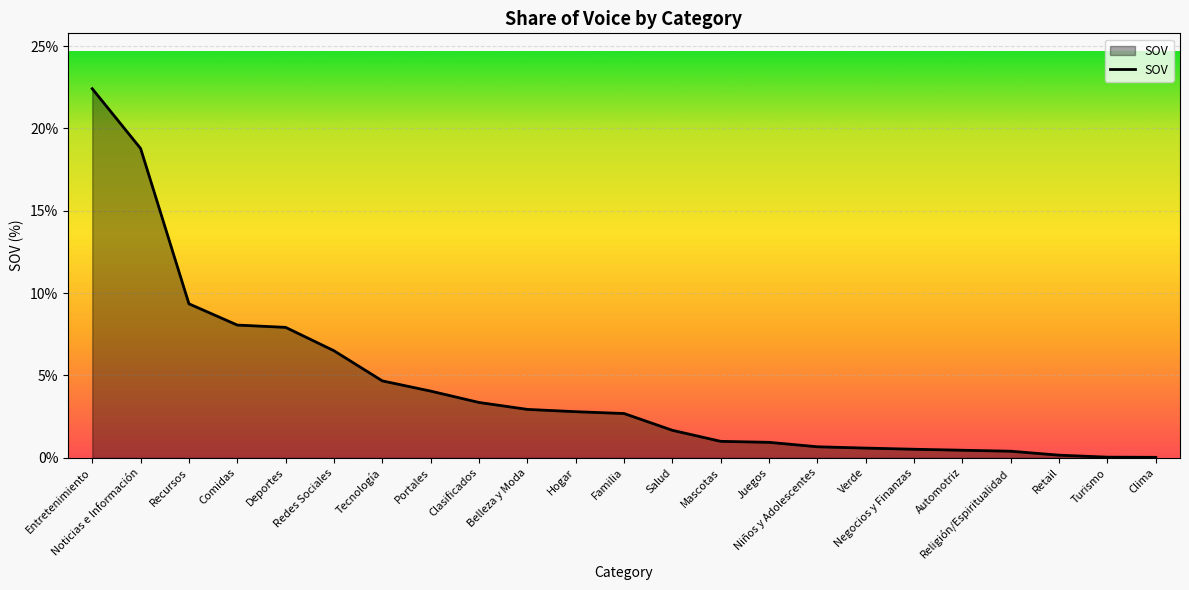

What is the maximum value shown in the chart?

22.4